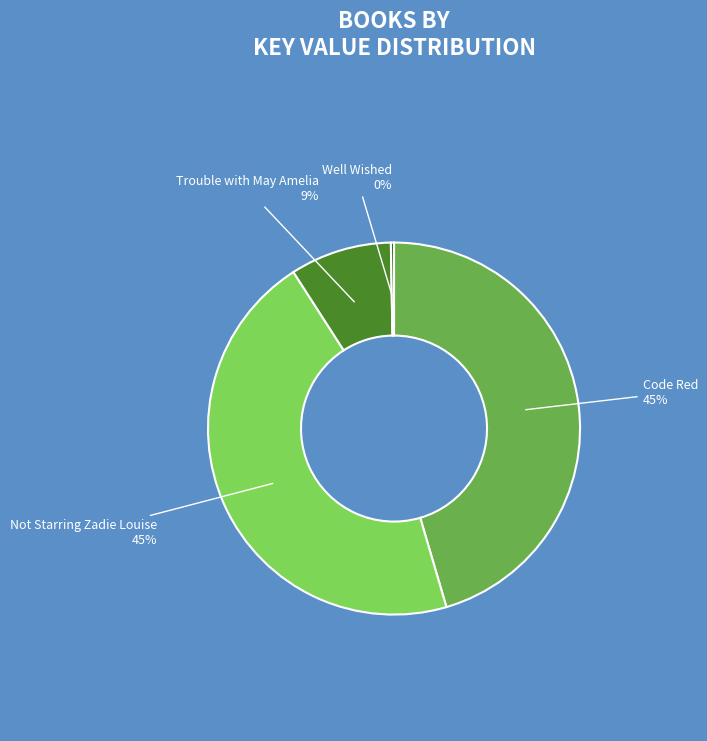

To the nearest percent, what is the difference between the largest and smallest slice percentages?

45%